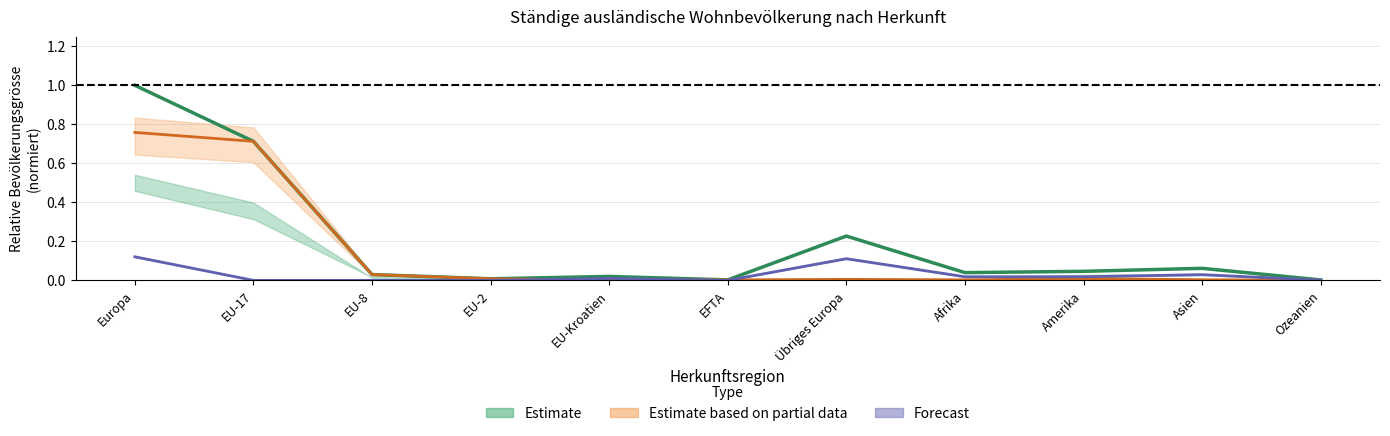

Does the chart have visible grid lines?

Yes